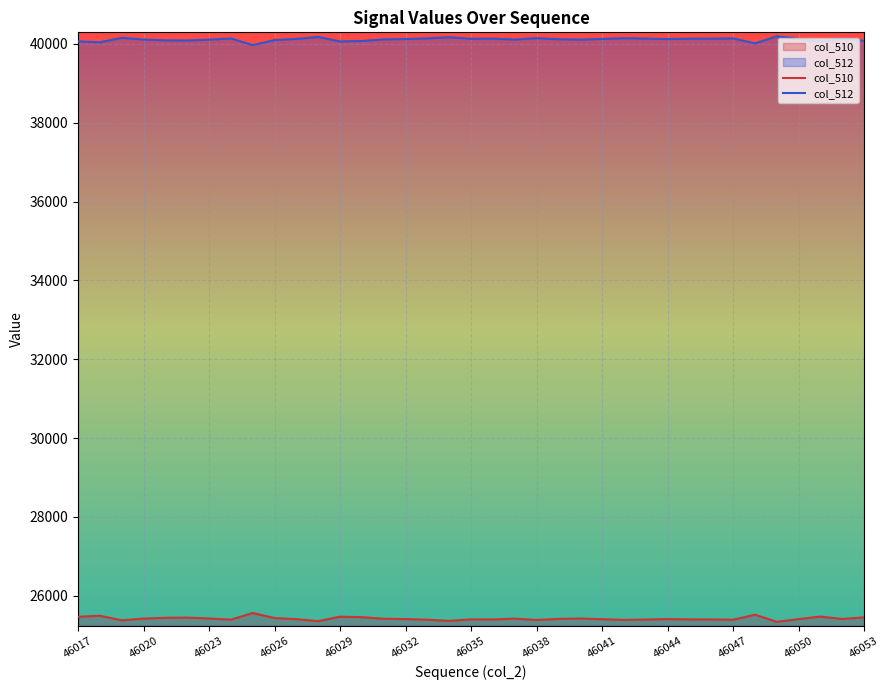

At how many categories does at least one series exceed 33736?

37